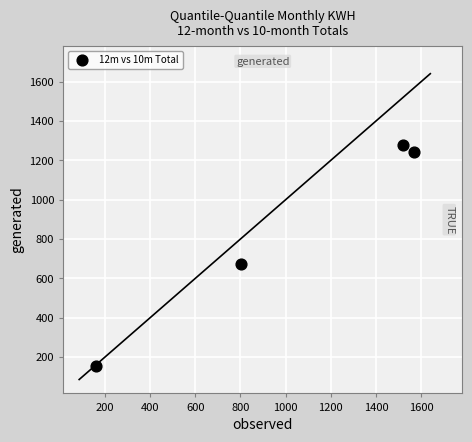

What is the average X value?

1013.1